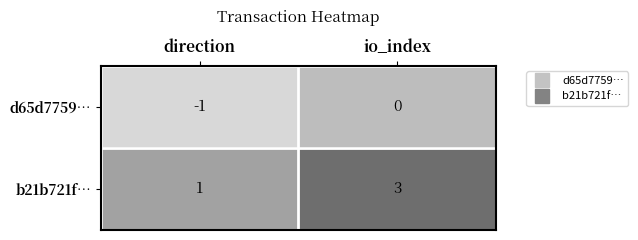

Is the value of b21b721f… at io_index greater than the value of d65d7759… at direction?

Yes